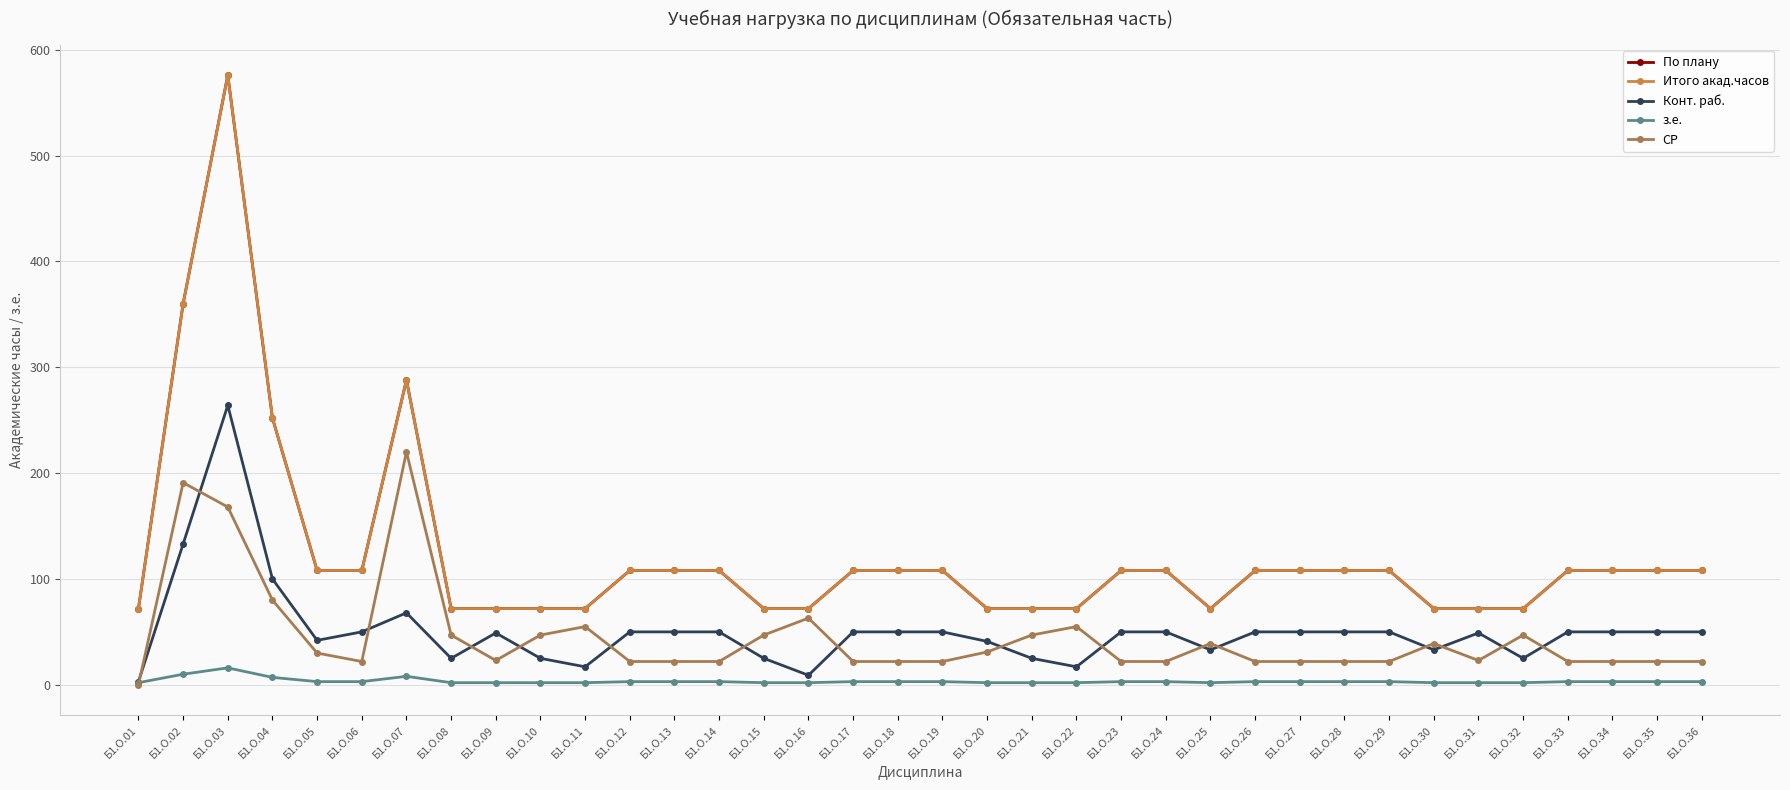

Where is the first local maximum for Конт. раб.?

Б1.О.03